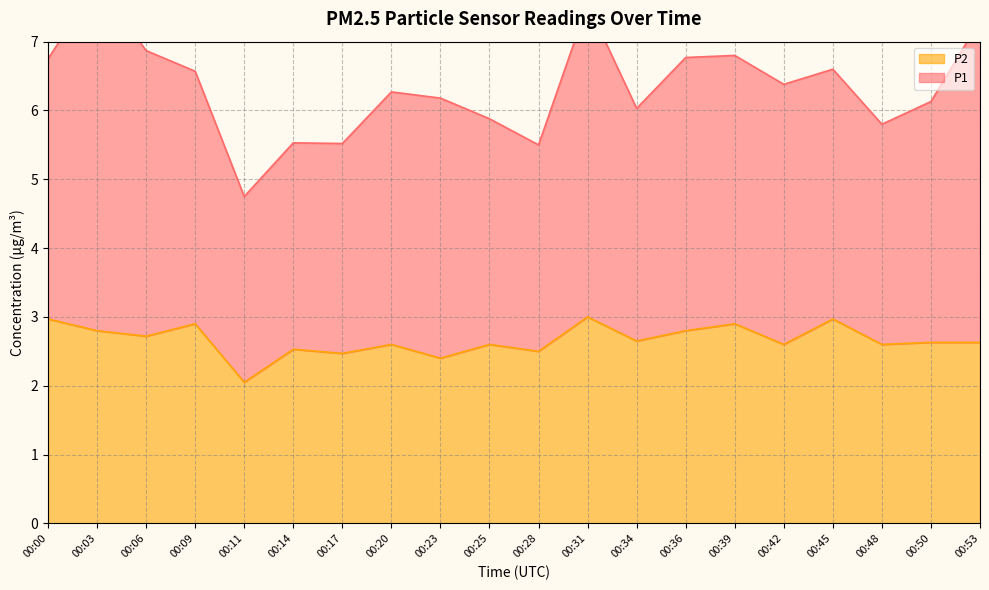

At which category does the data reach its first local valley?

00:06